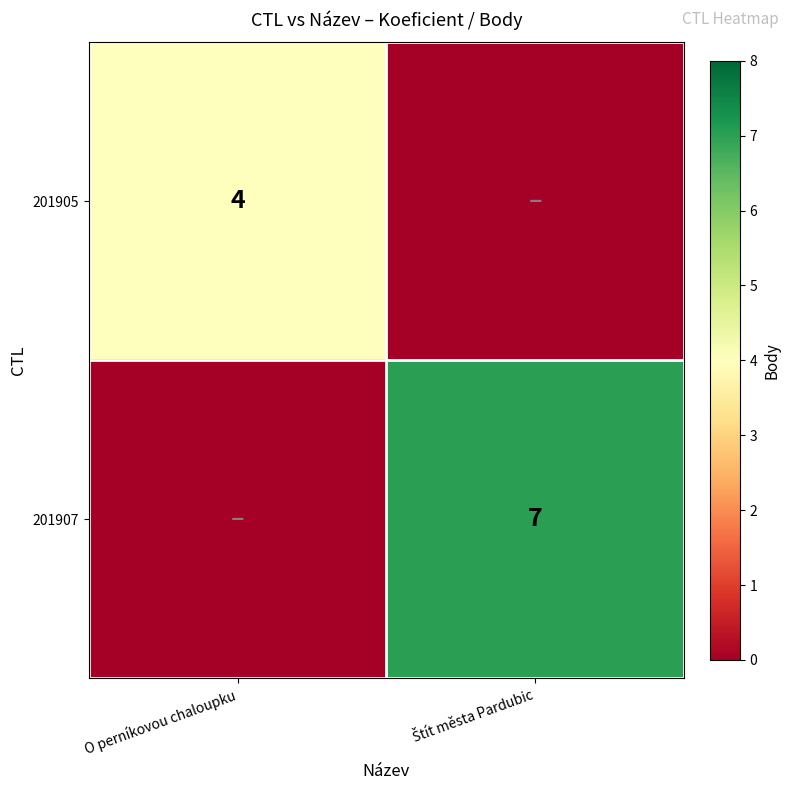

The 201905 series shows 4 at O perníkovou chaloupku. True or false?

True